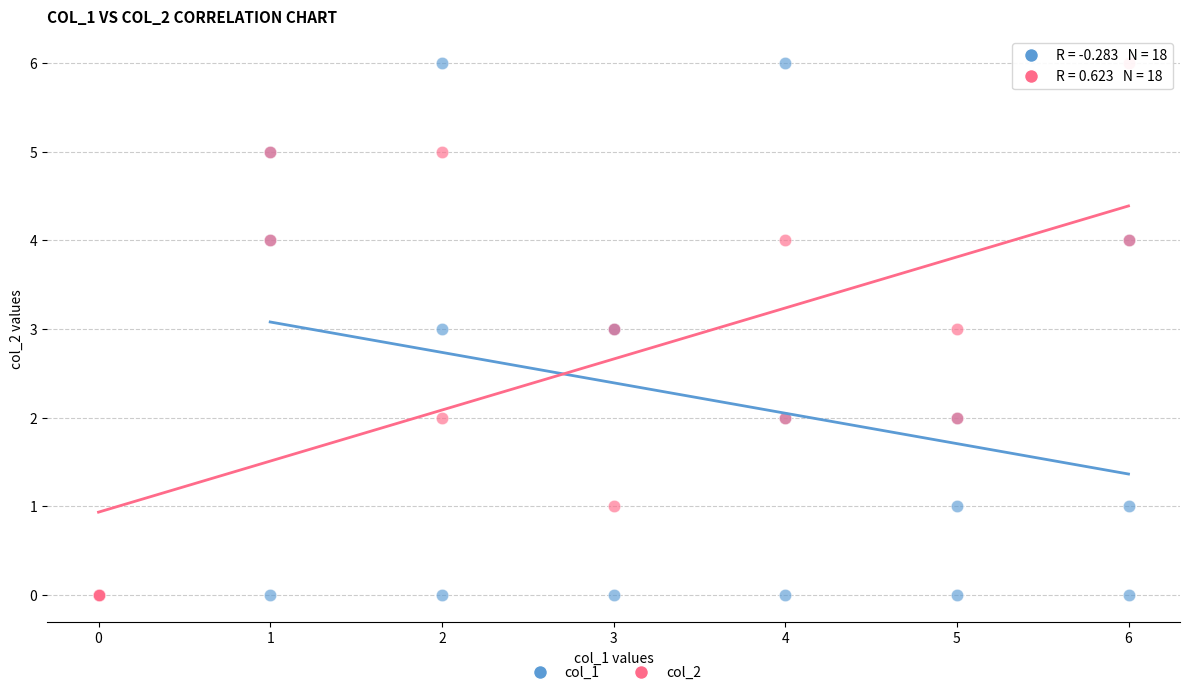

What are all the series names shown in the legend?

col_1, col_2